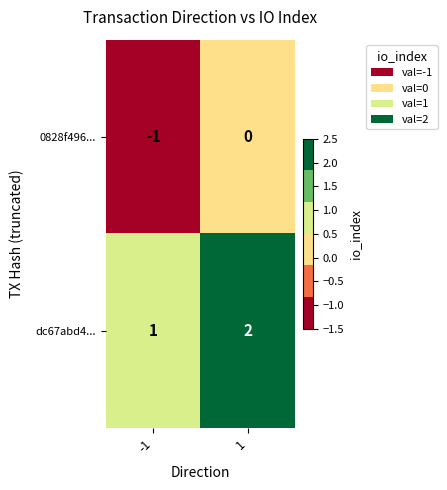

How many series are shown in this chart?

2